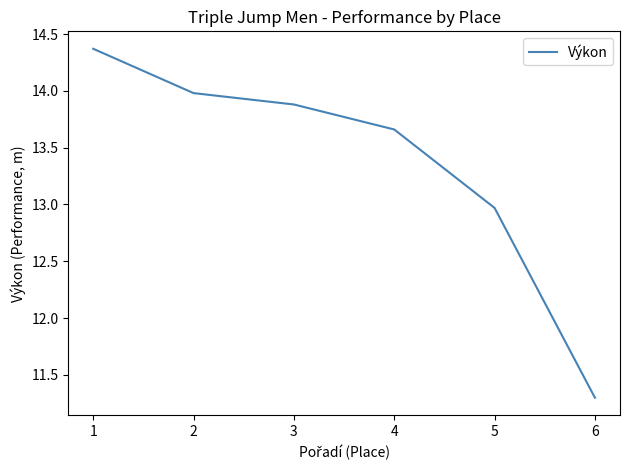

Rank the categories by value from lowest to highest.

6, 5, 4, 3, 2, 1